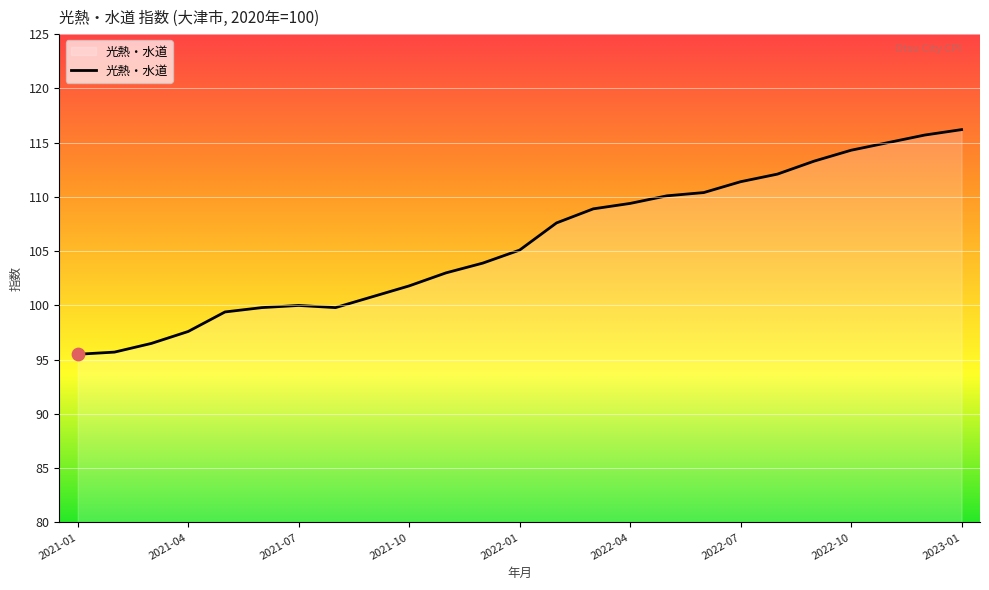

What is the smallest value displayed?

95.5